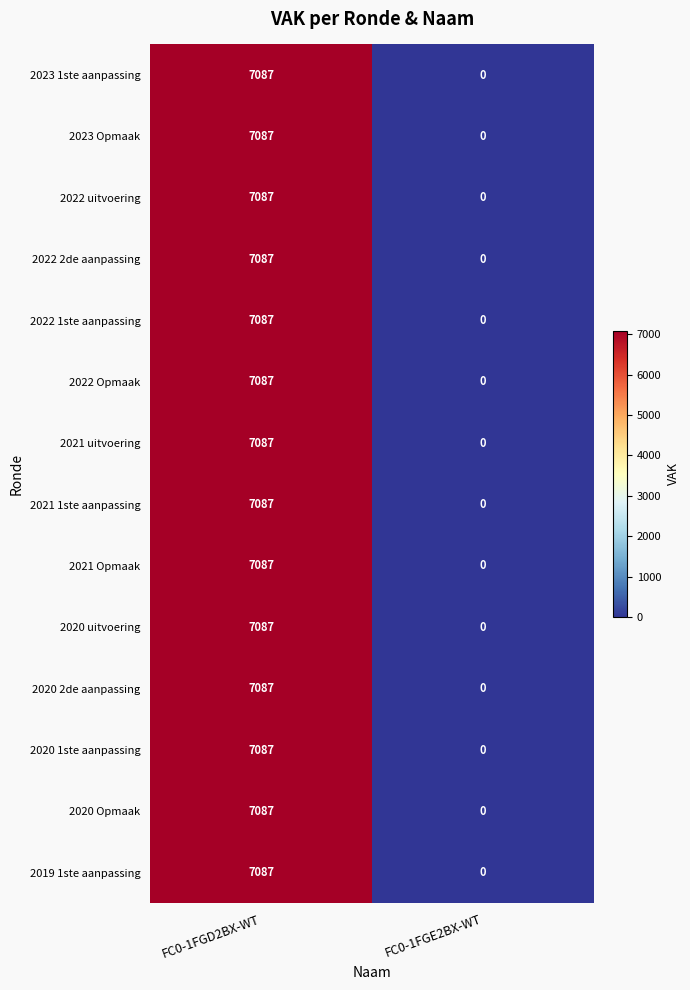

The value of 2020 Opmaak at FC0-1FGD2BX-WT is 2855. True or false?

False